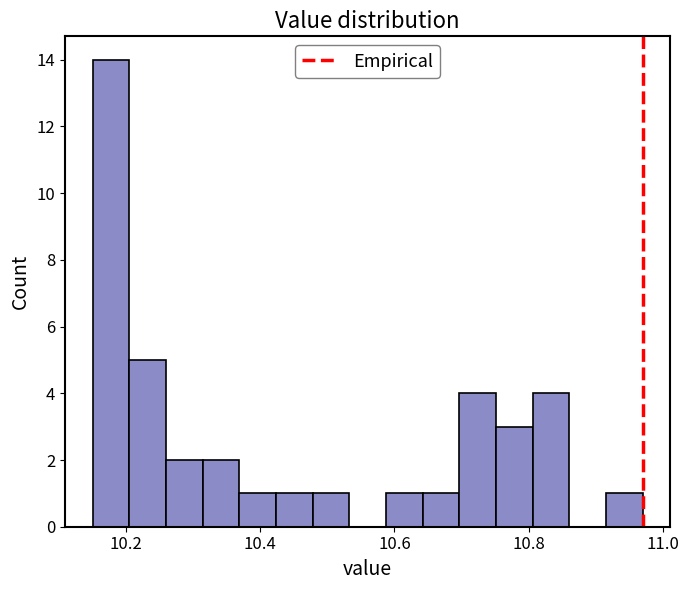

Around what value on the x-axis is the tallest bar? Give the approximate position of its centre, as read against the axis.

10.18